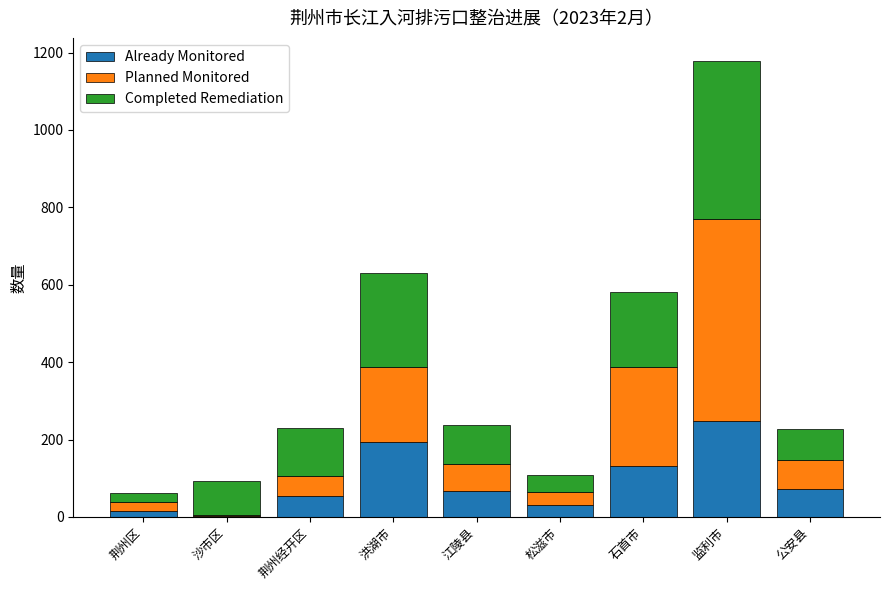

Reading right to left, what are the values for Already Monitored?

公安县=73	监利市=247	石首市=132	松滋市=32	江陵县=68	洪湖市=194	荆州经开区=53	沙市区=2	荆州区=14